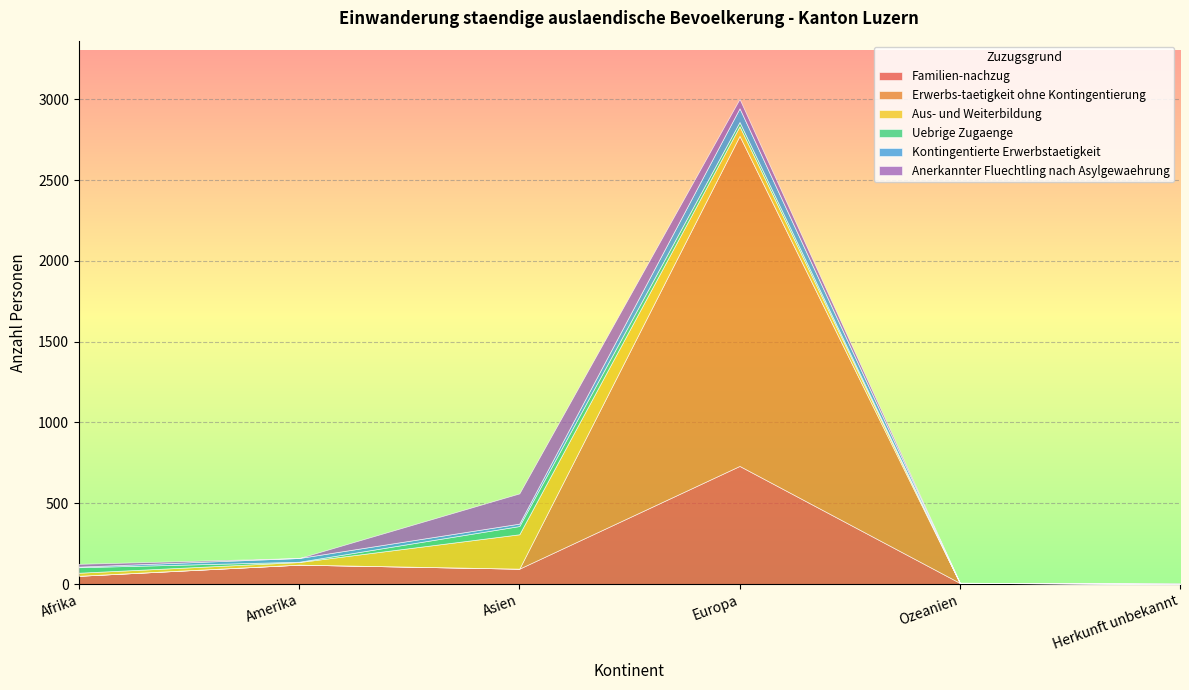

What is the sum of the Uebrige Zugaenge values at Asien and Afrika?

85